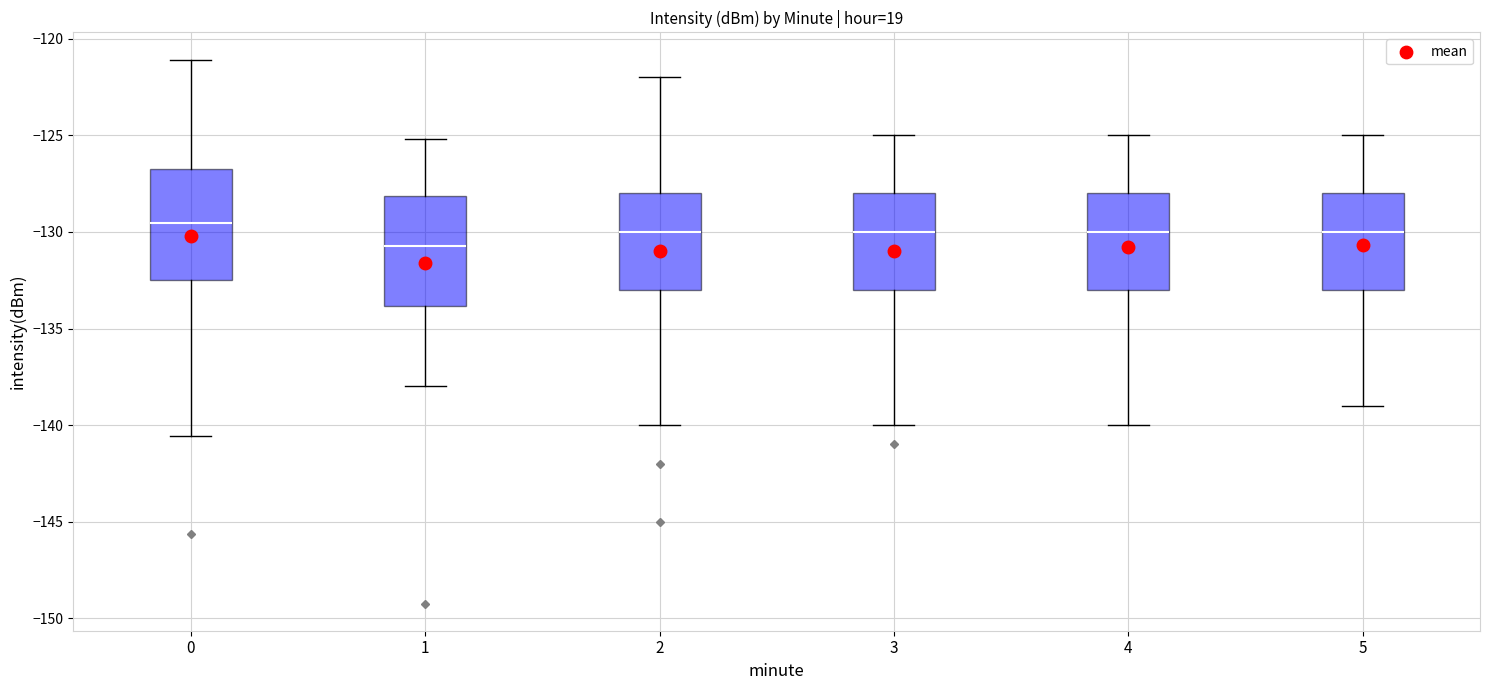

Reading left to right, transcribe this box plot: for each box, give where its median line is, the range the box spans, and where its two whiskers end, as read against the y-axis. The values are not printed on the chart, so give them approximately, as read against the axis.

0: median -129.5, box -132.5 to -127.0, whiskers -140.5 to -121.0
1: median -130.5, box -134.0 to -128.0, whiskers -138.0 to -125.0
2: median -130.0, box -133.0 to -128.0, whiskers -140.0 to -122.0
3: median -130.0, box -133.0 to -128.0, whiskers -140.0 to -125.0
4: median -130.0, box -133.0 to -128.0, whiskers -140.0 to -125.0
5: median -130.0, box -133.0 to -128.0, whiskers -139.0 to -125.0